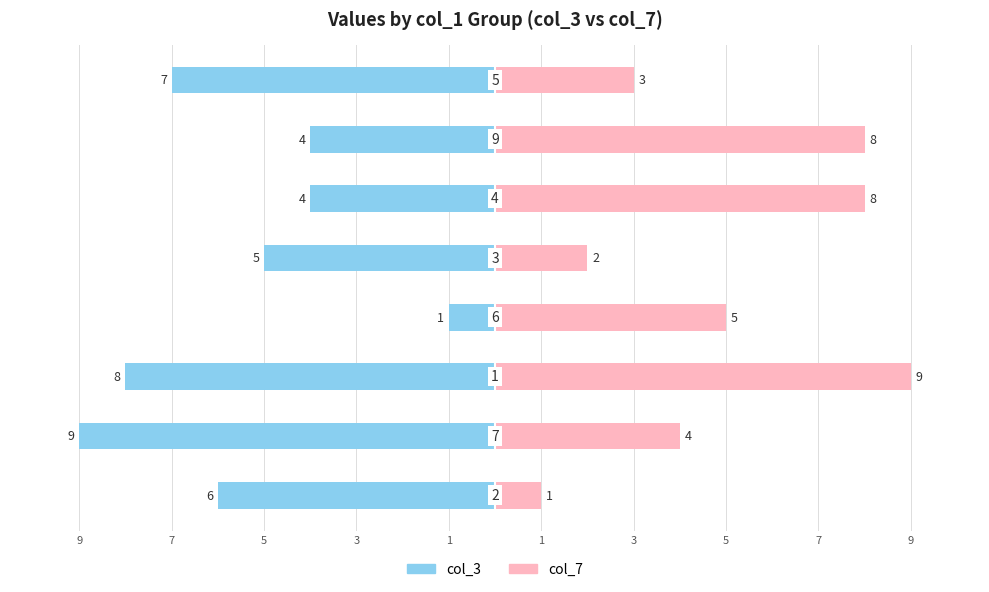

Reading left to right, list all the values displayed in this chart.

col_3: -6	-9	-8	-1	-5	-4	-4	-7
col_7: 1	4	9	5	2	8	8	3